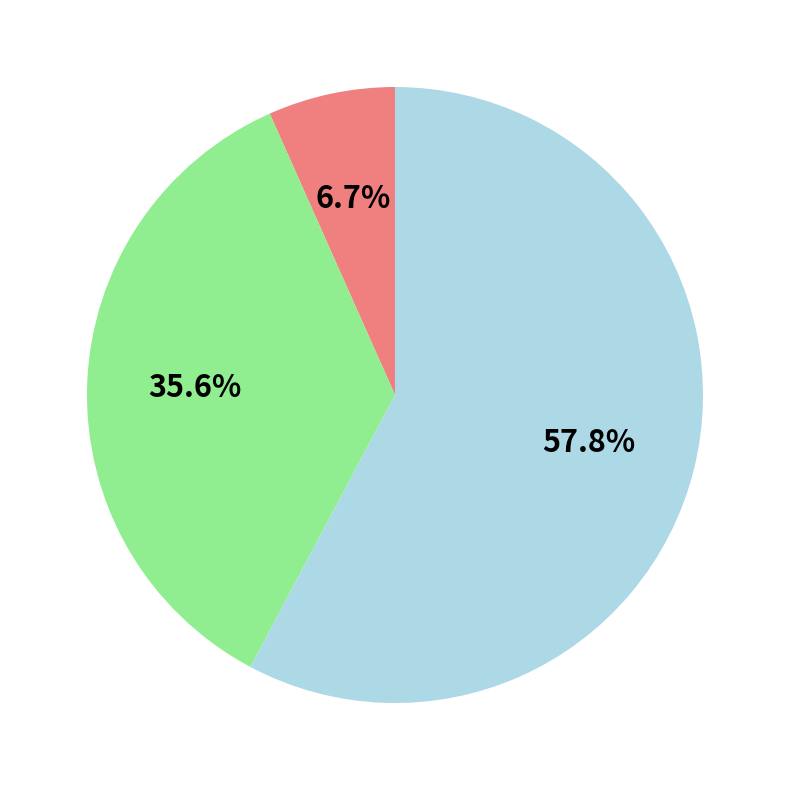

To the nearest percent, what is the average slice percentage?

33%